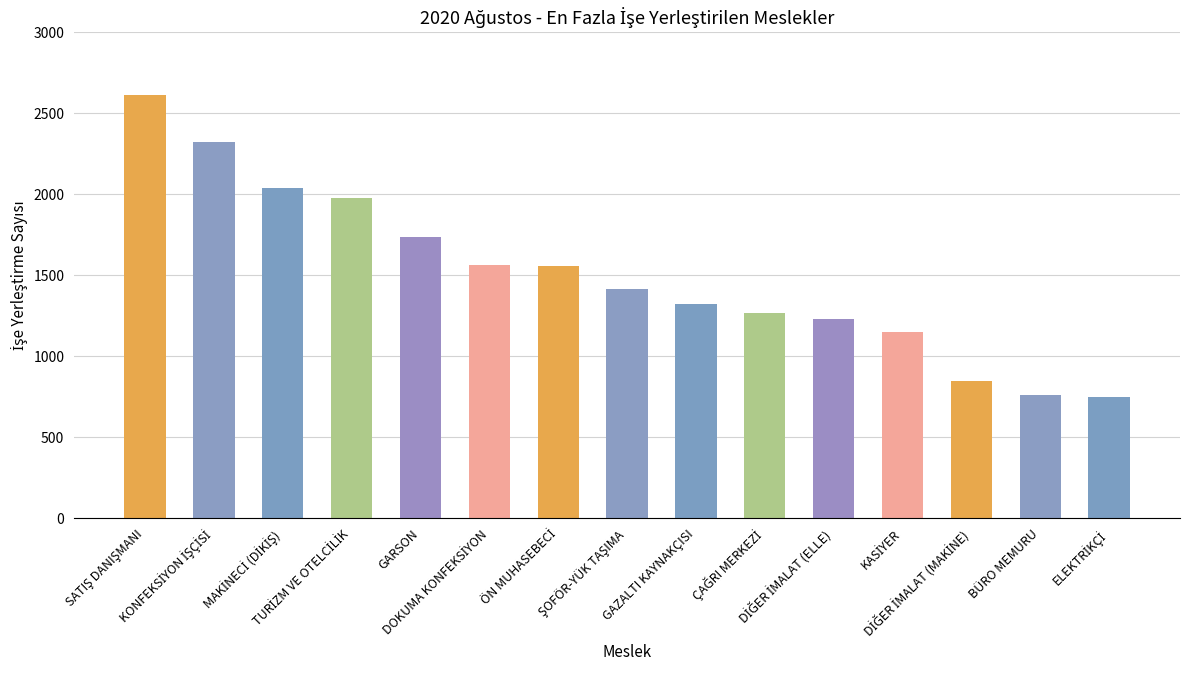

What is the value of the 15th bar from the left?

747